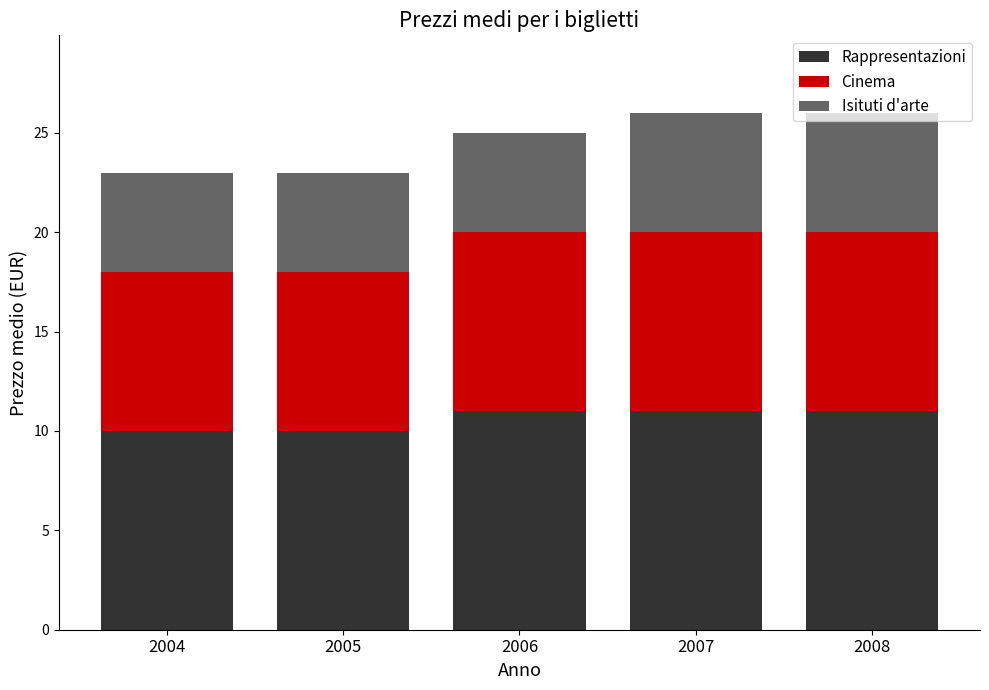

What is the maximum value for Rappresentazioni?

11